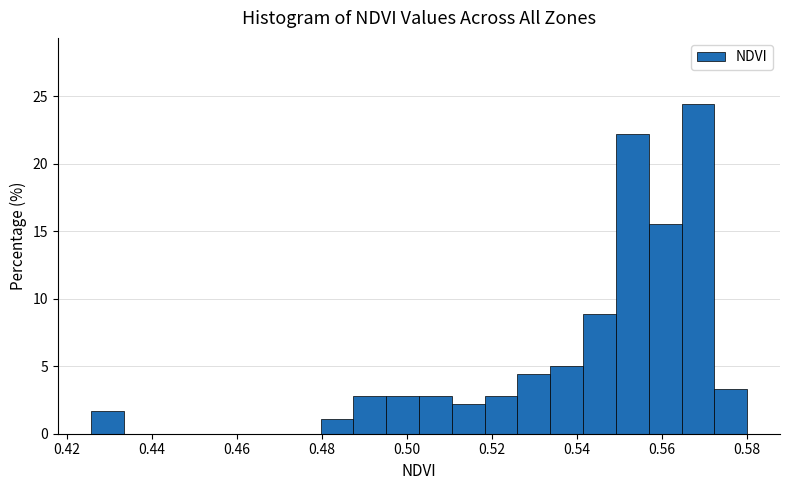

Around what value on the x-axis is the tallest bar? Give the approximate position of its centre, as read against the axis.

0.568